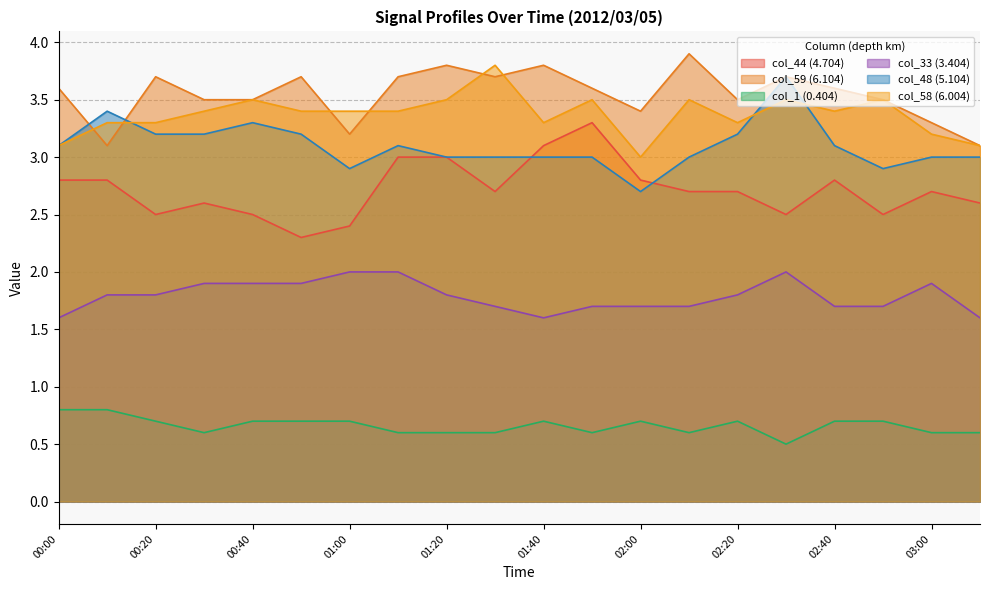

True or false: col_44 (4.704) has more than 0 points higher than both neighbors.

True